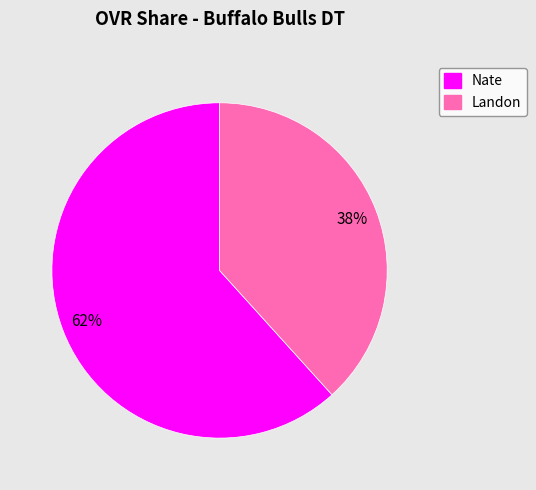

How many segments does this pie chart have?

2